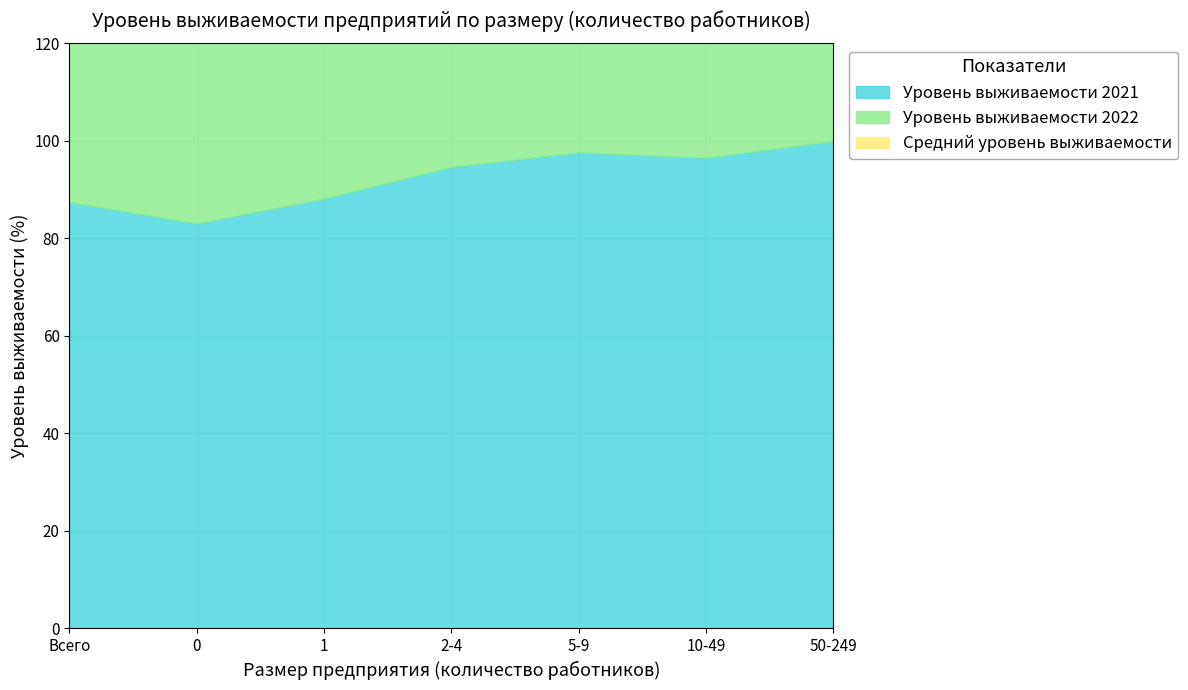

Which series has the largest total across all categories?

Уровень выживаемости 2021